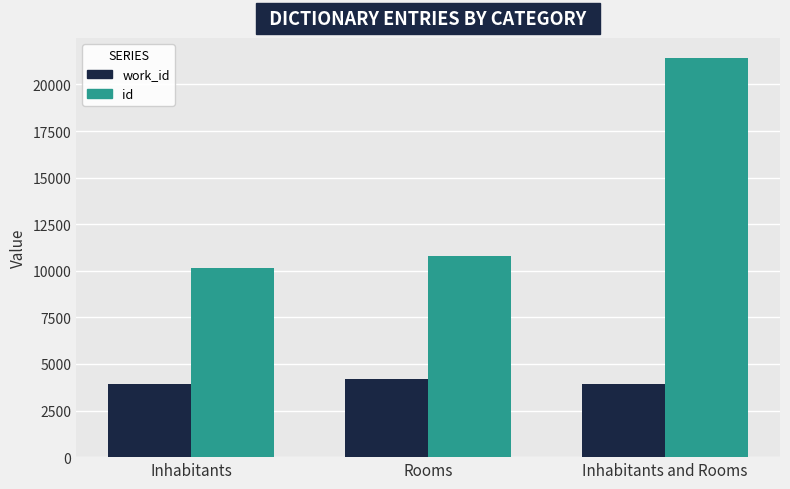

At Rooms, list the series in order from largest to smallest.

id, work_id